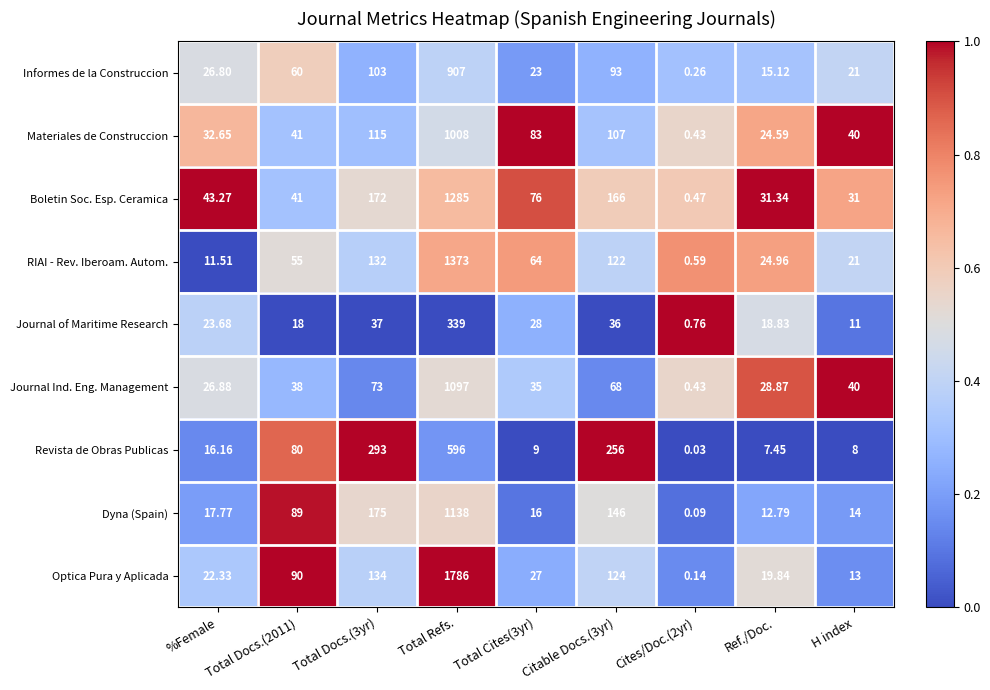

Which series has the widest spread of values?

Optica Pura y Aplicada